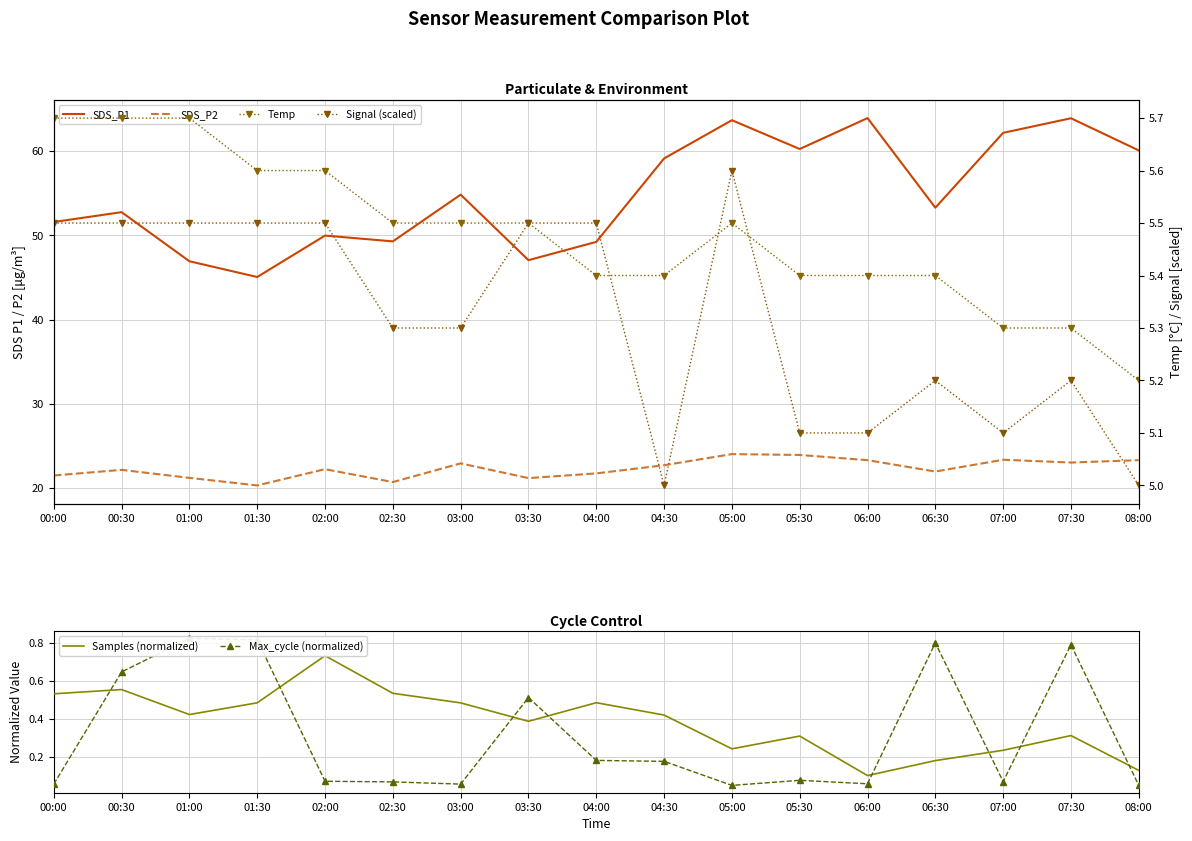

Count the number of data series in this chart.

6